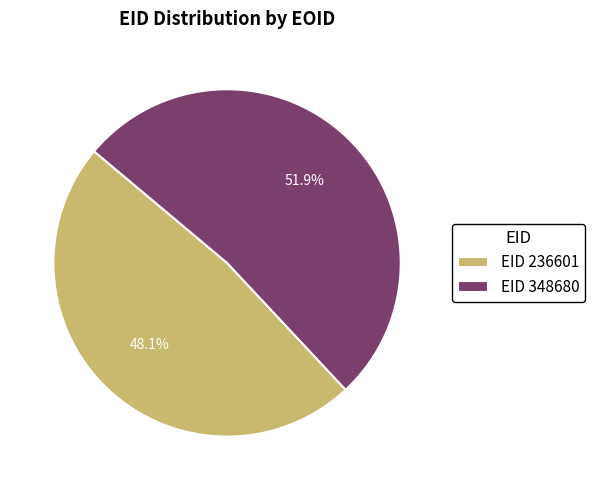

Is there any slice that represents more than half of the pie?

Yes